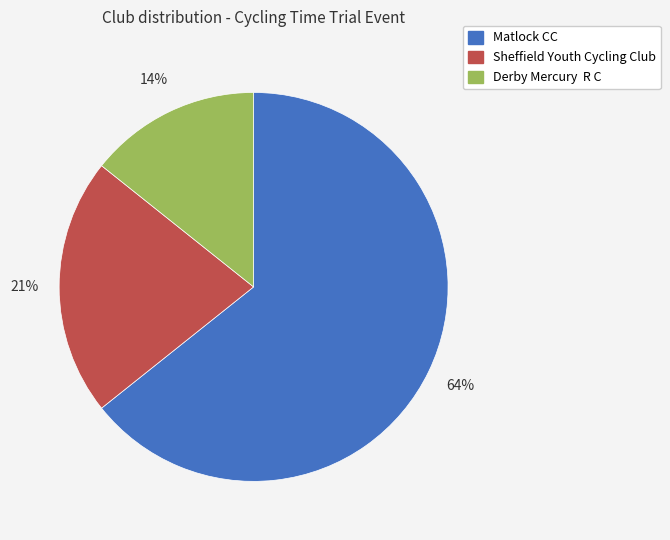

How many segments does this pie chart have?

3